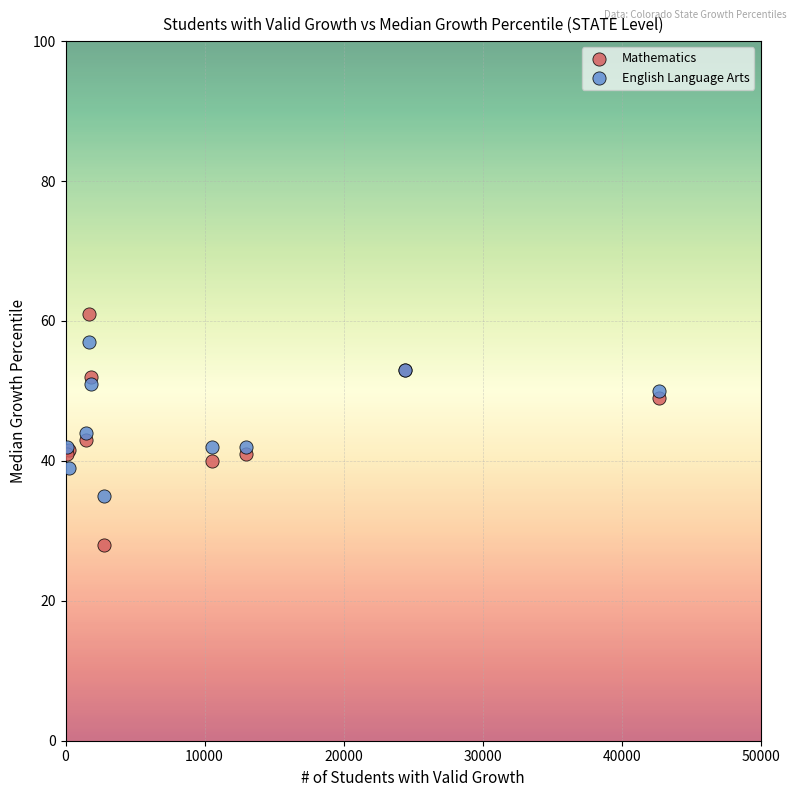

What are all the series names shown in the legend?

Mathematics, English Language Arts